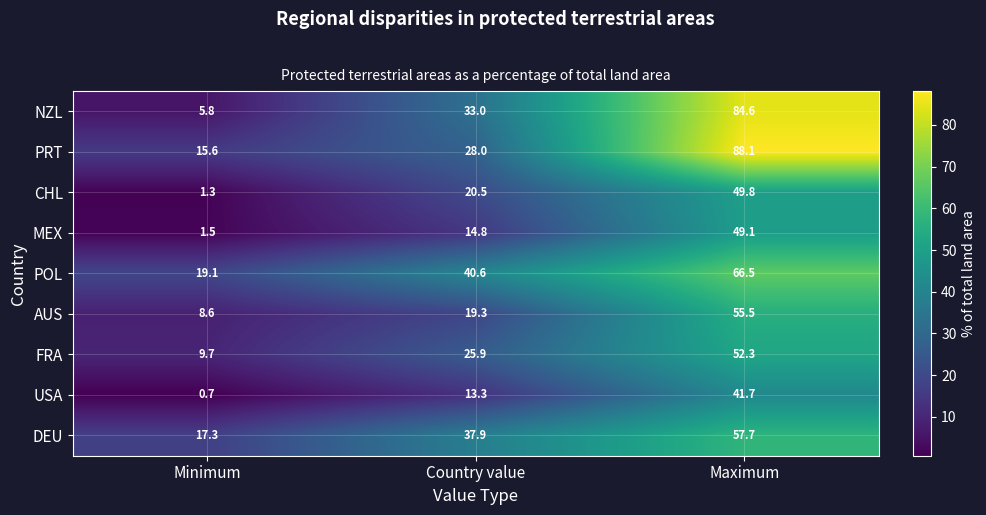

What is the greatest value displayed?

88.1